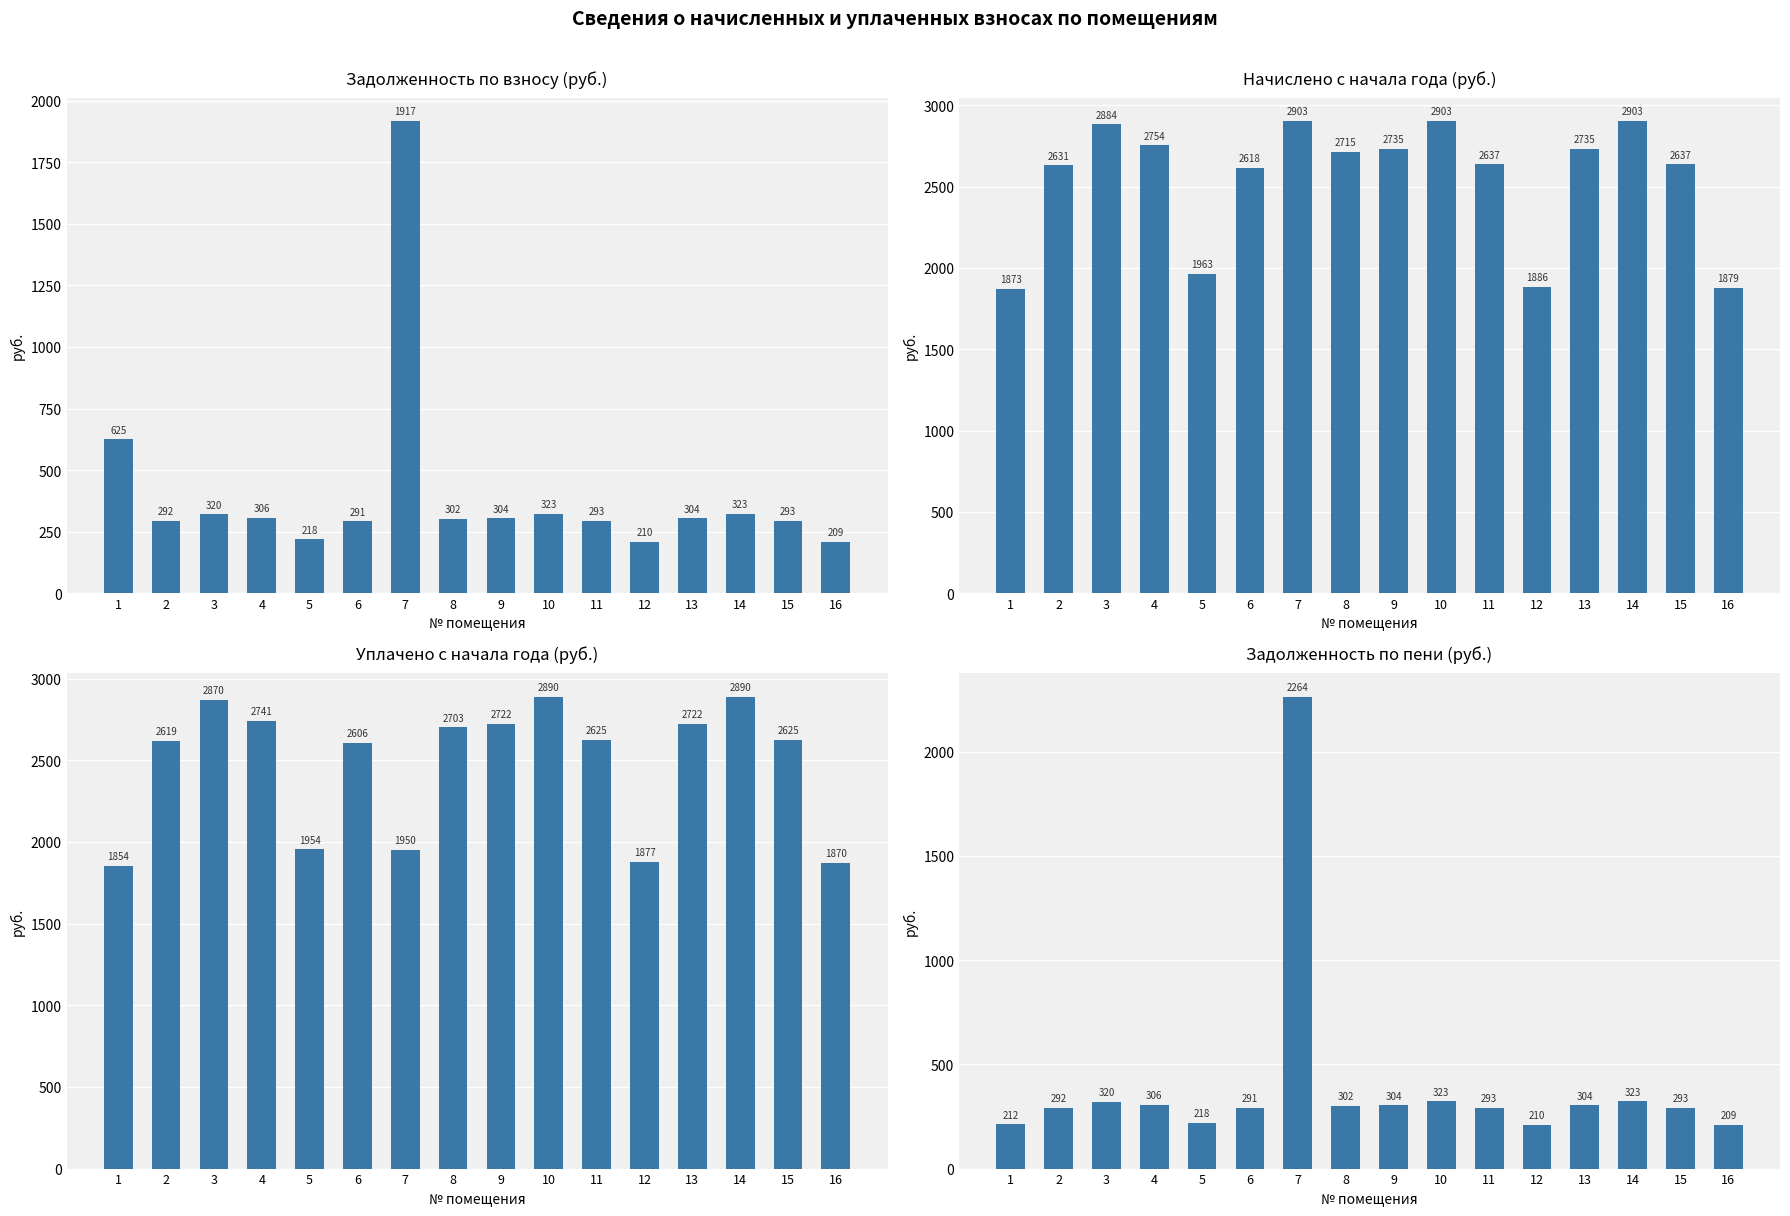

Is it true that задолженность (взнос) equals 422.6 at 1?

False